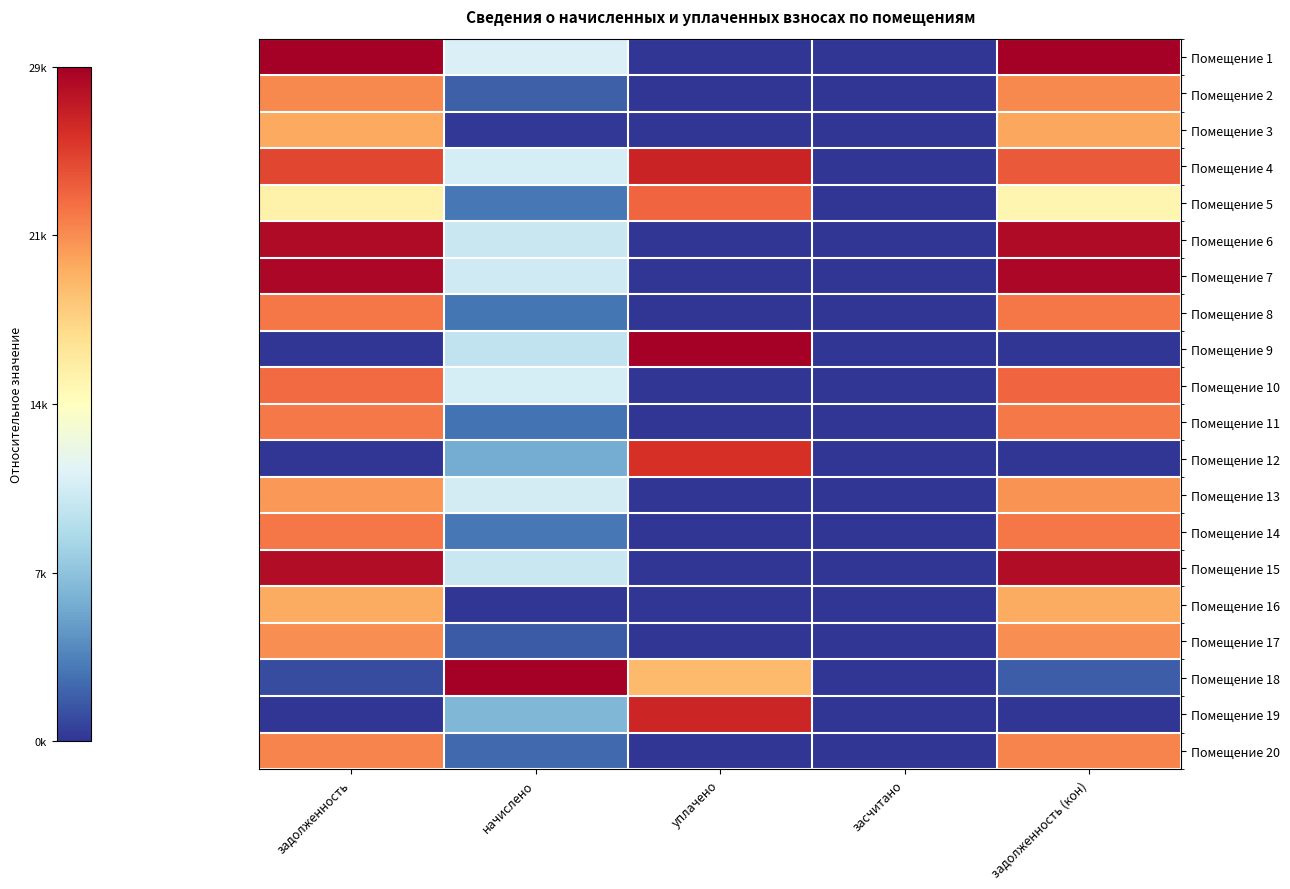

At which category is the sum across all series the highest?

задолженность